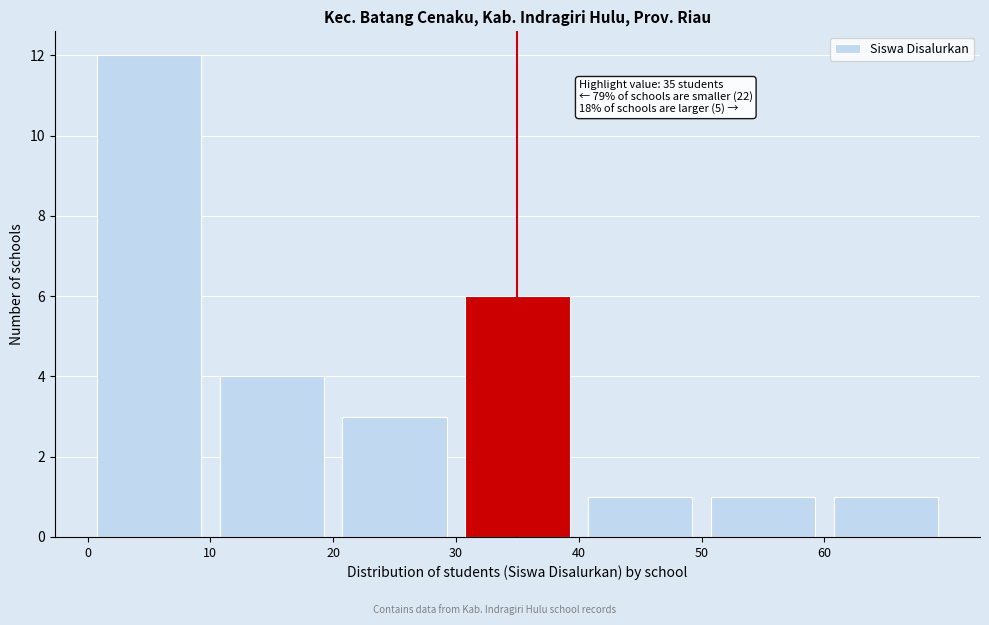

Which range on the x-axis has the tallest bar?

0 to 10